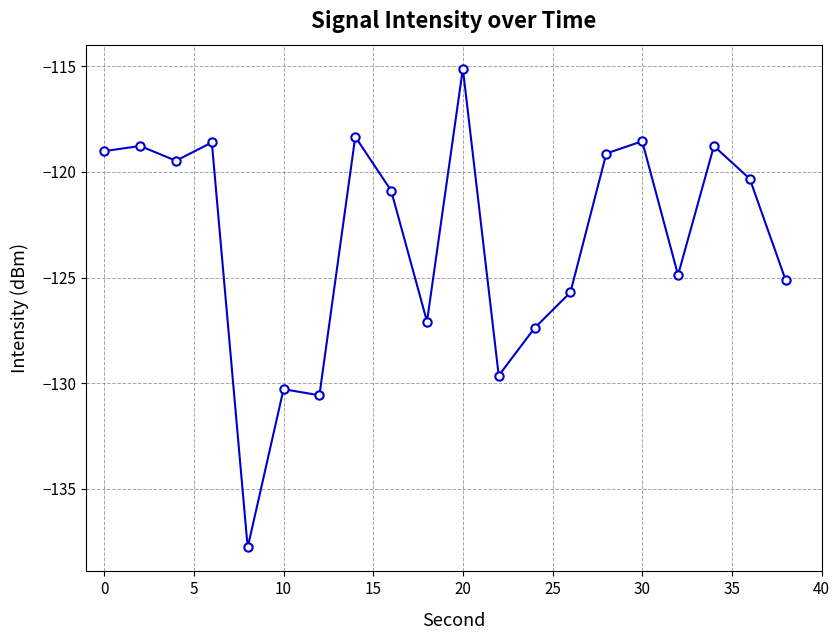

True or false: the data has more than 2 interior local peaks.

True